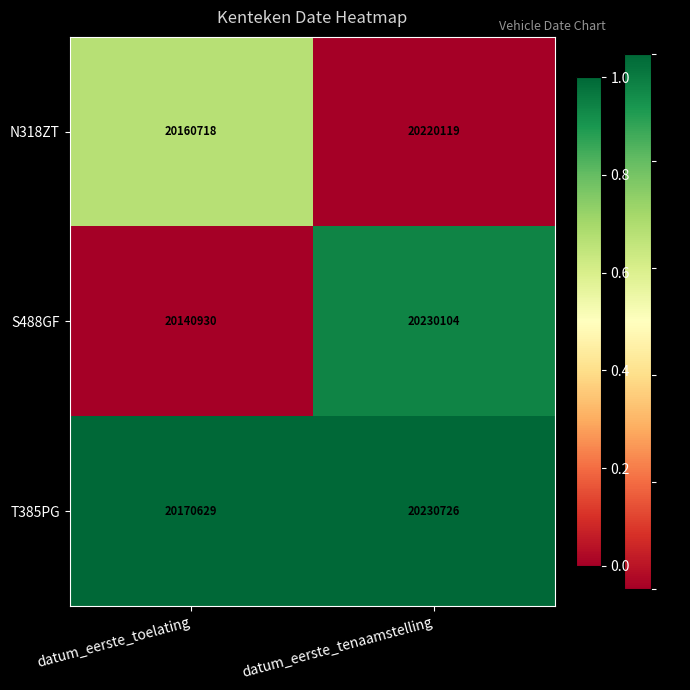

What is the sum of the S488GF values at datum_eerste_toelating and datum_eerste_tenaamstelling?

40371034